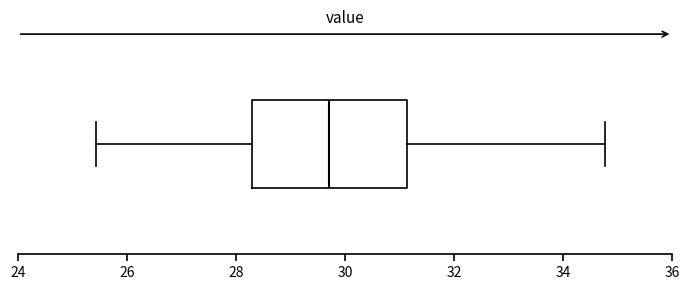

Where is the left edge of the box on the x-axis? The values are not printed on the chart, so give them approximately, as read against the axis.

28.4